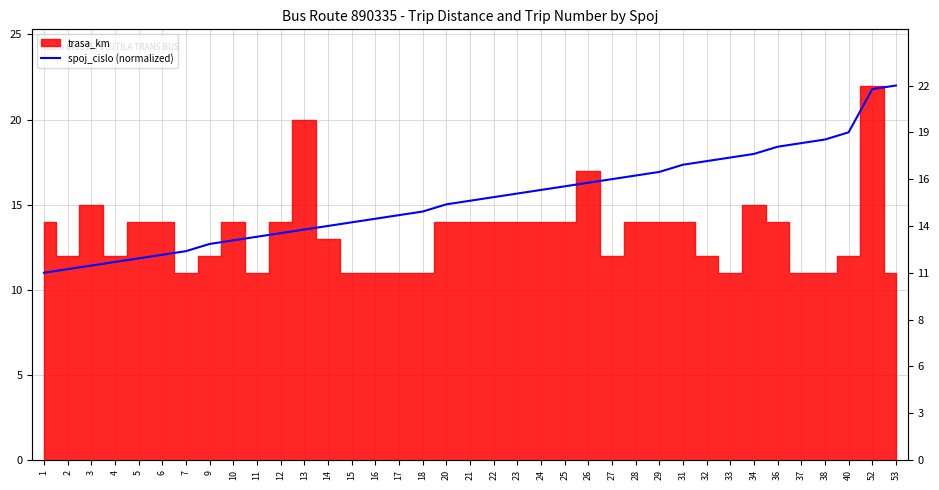

What is the difference between the maximum and minimum values?

11.0